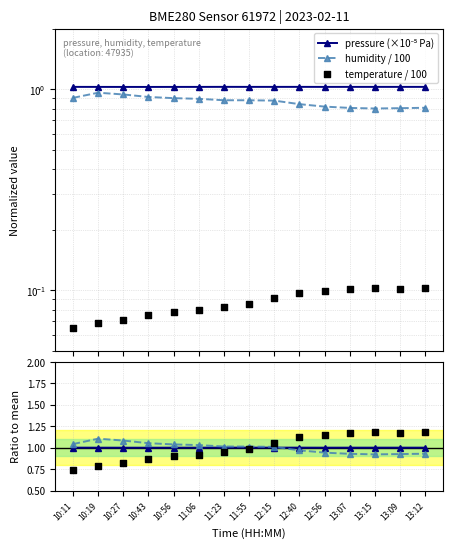

Which series reaches the minimum Y coordinate?

temperature / 100